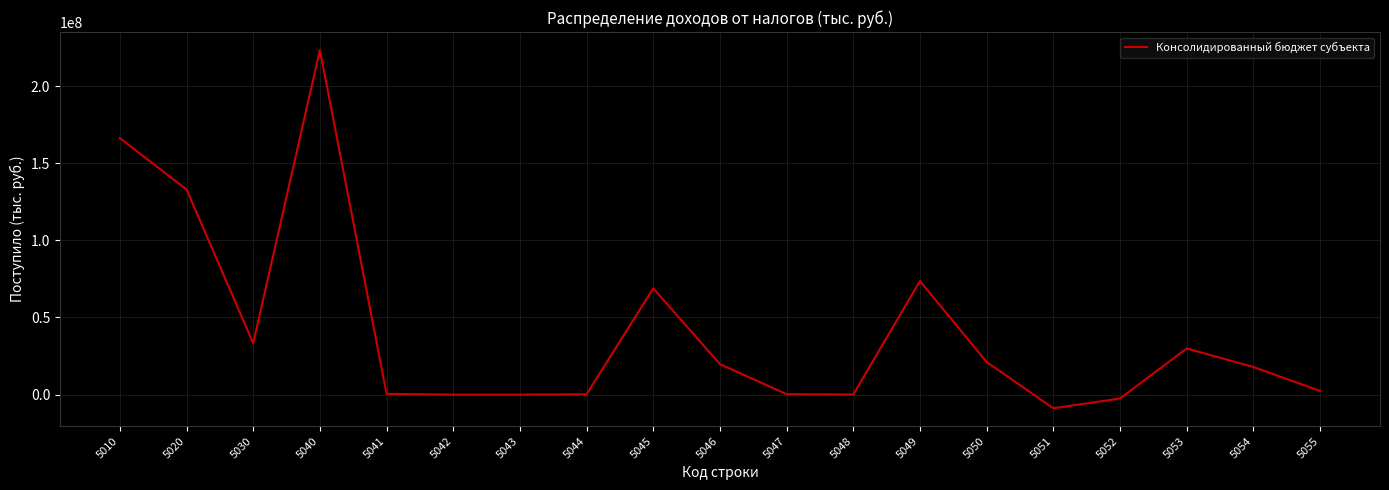

What is the greatest value displayed?

223402149